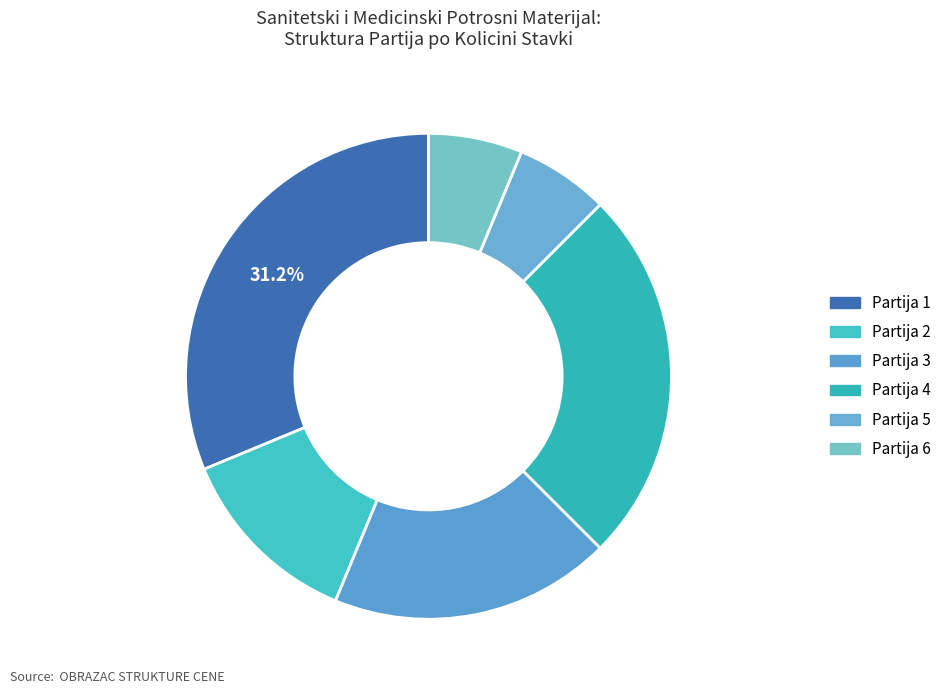

What is the change in value from Partija 1 to Partija 5?

-4